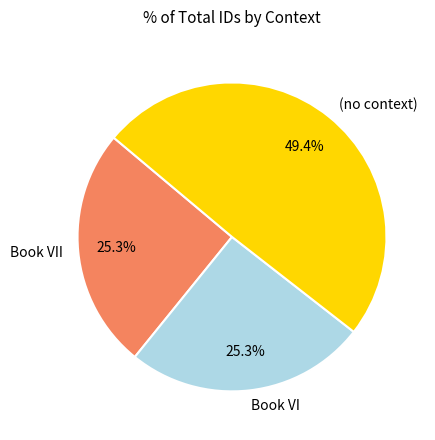

What is the largest slice in the pie chart?

(no context)